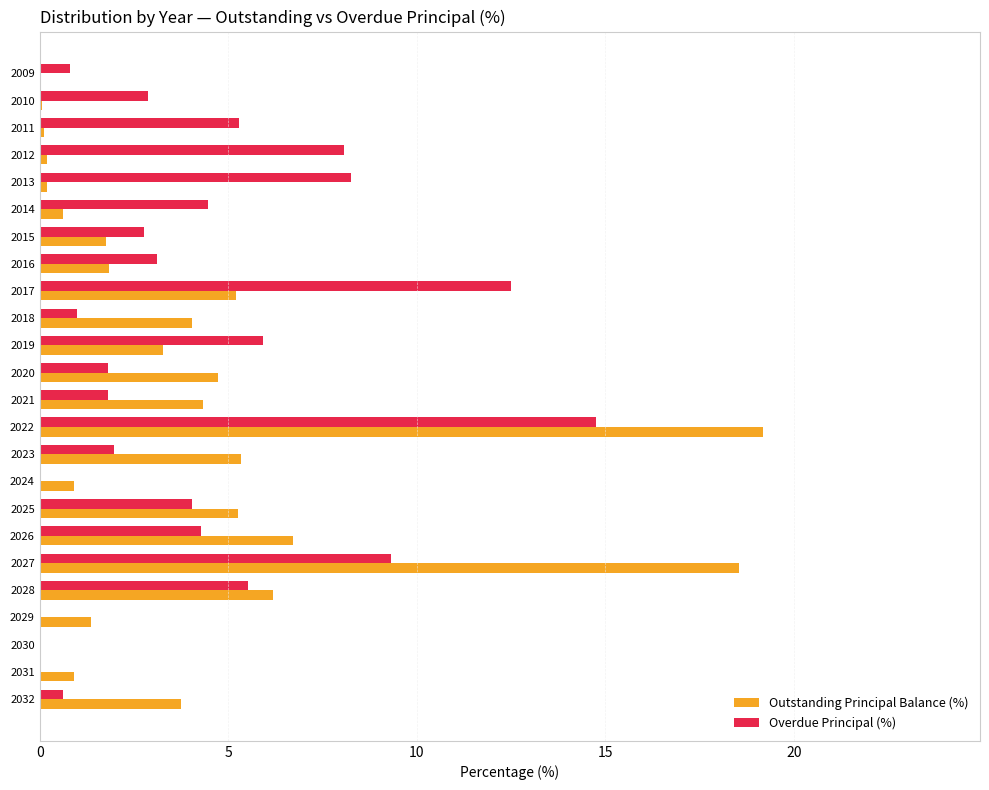

What is the maximum value for Outstanding Principal Balance (%)?

19.2